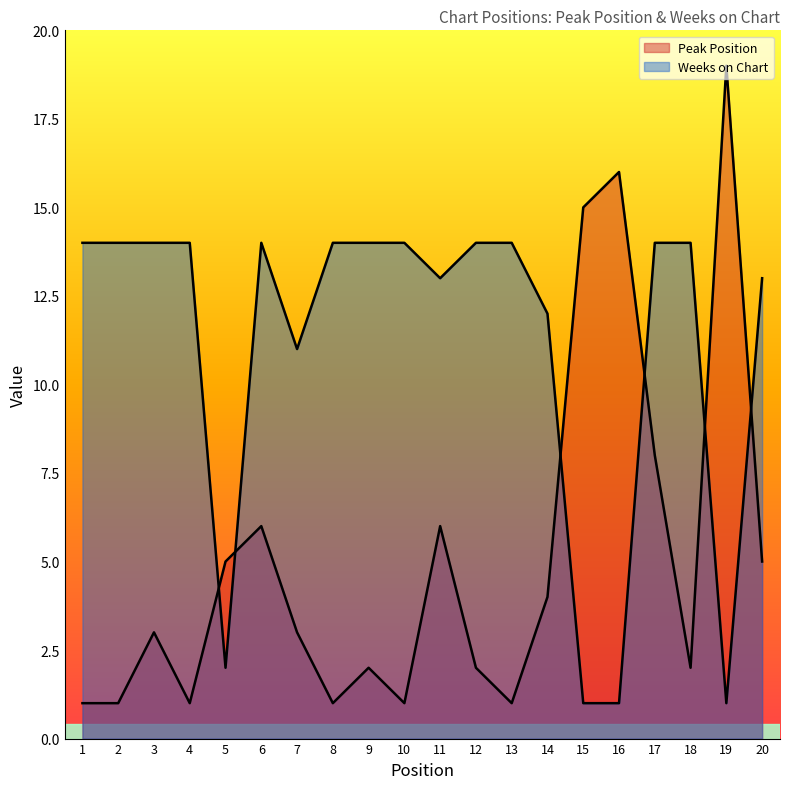

Rank the series by their maximum value, from highest to lowest.

Peak Position, Weeks on Chart